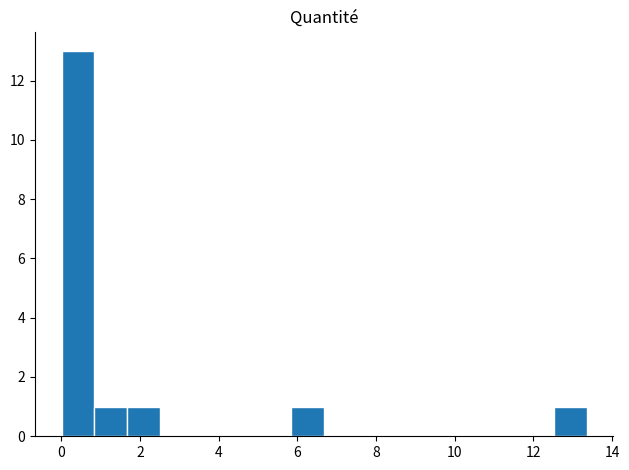

What is the sum of all values?

17